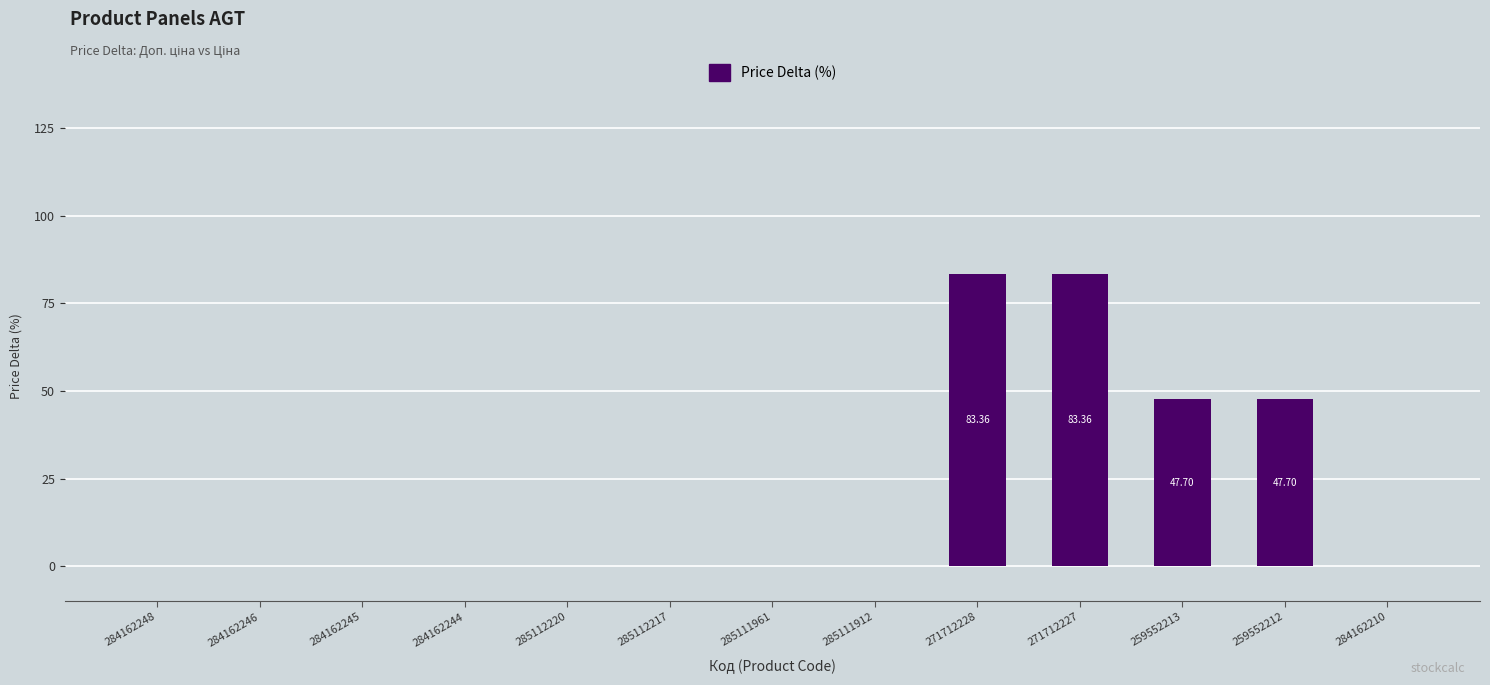

Reading right to left, extract all data points from this chart.

0.0	47.7	47.7	83.4	83.4	0.0	0.0	0.0	0.0	0.0	0.0	0.0	0.0